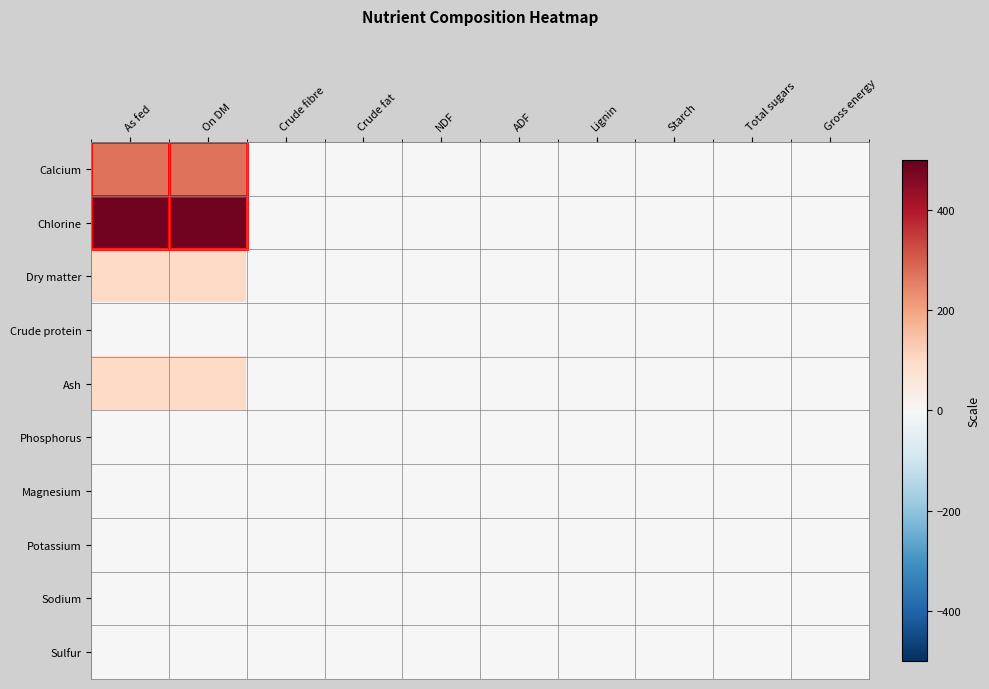

How many categories are shown in the chart?

10